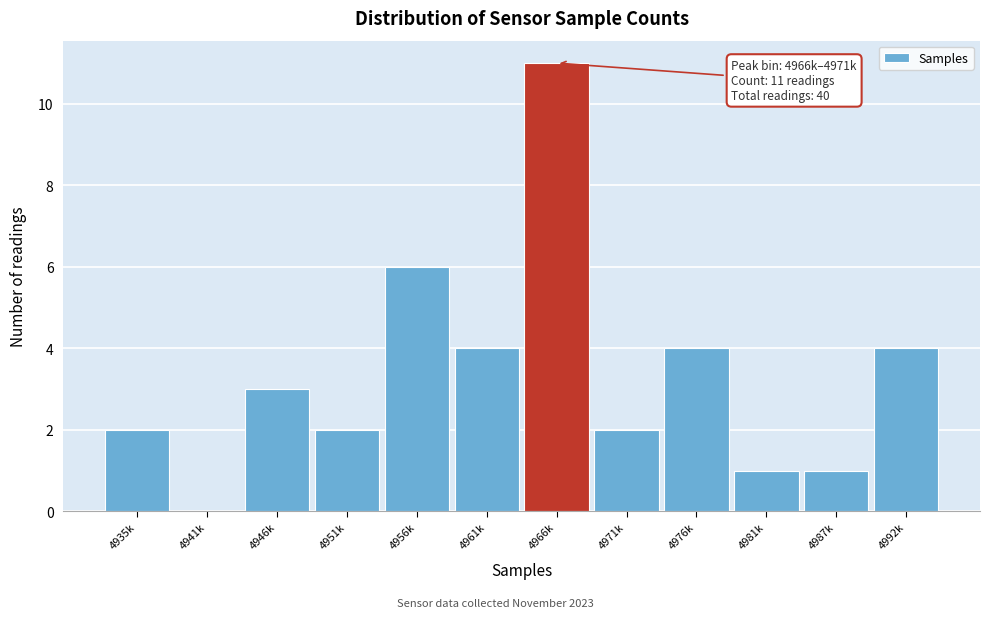

Reading left to right, transcribe all the data shown in this chart.

4935k=2	4941k=0	4946k=3	4951k=2	4956k=6	4961k=4	4966k=11	4971k=2	4976k=4	4981k=1	4987k=1	4992k=4